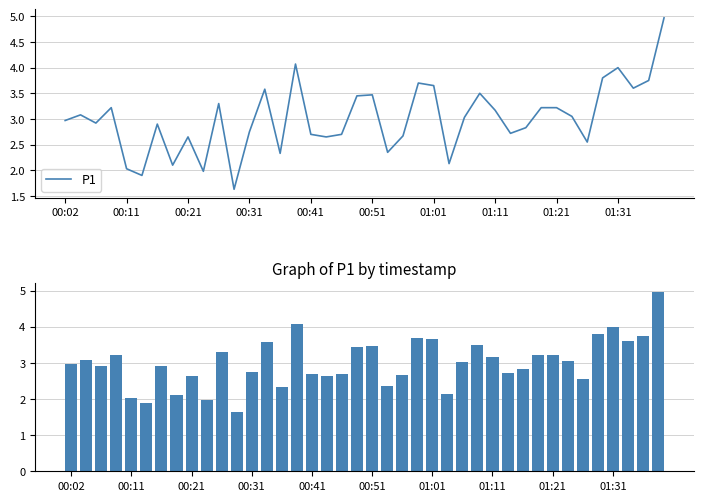

Does the chart contain any negative values?

No